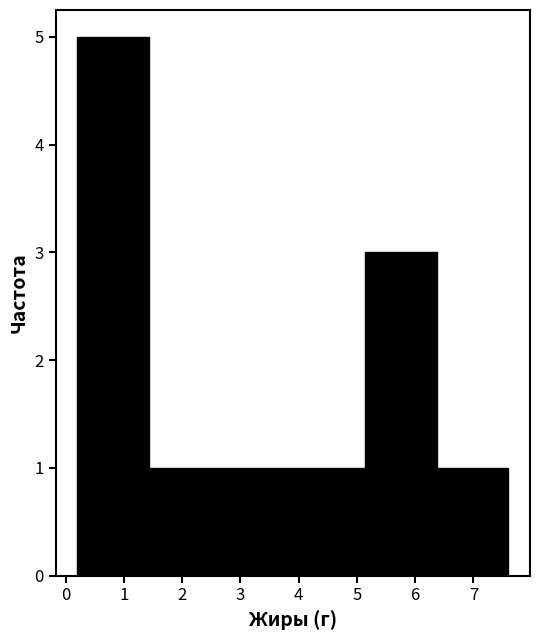

What is the height of the bar covering 5.1 to 6.4 on the x-axis? Neither the bar edges nor the heights are printed on the chart, so give them approximately, as read against the axes.

3